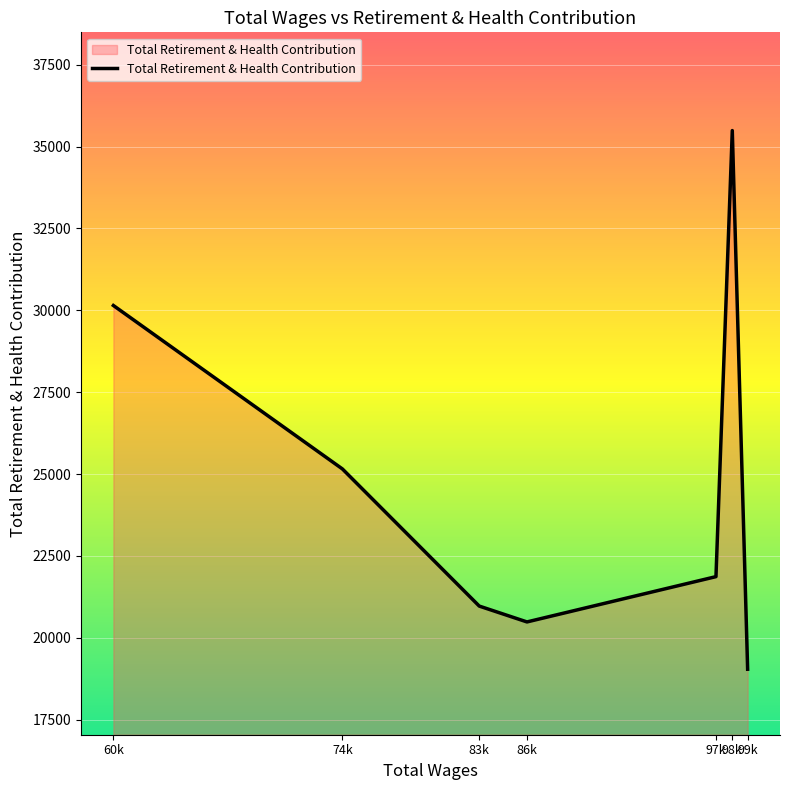

Is it true that the value at 99k is 26864?

False